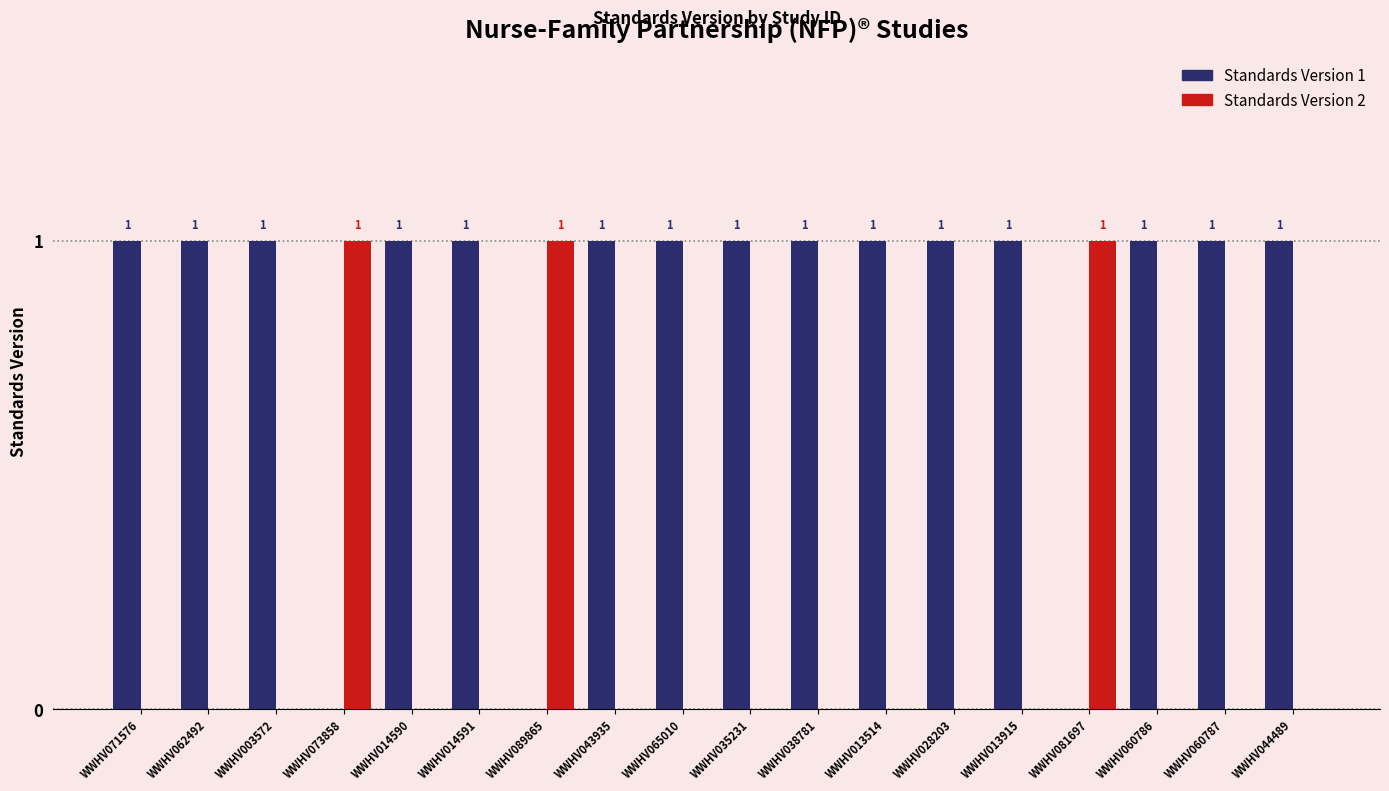

What is the highest value of the Standards Version 2 series?

1